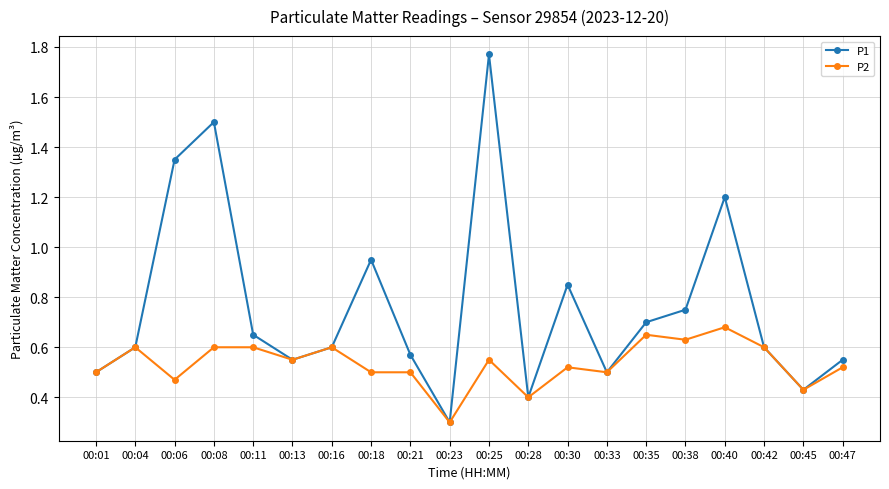

Is the value of P2 at 00:18 greater than the value of P1 at 00:08?

No